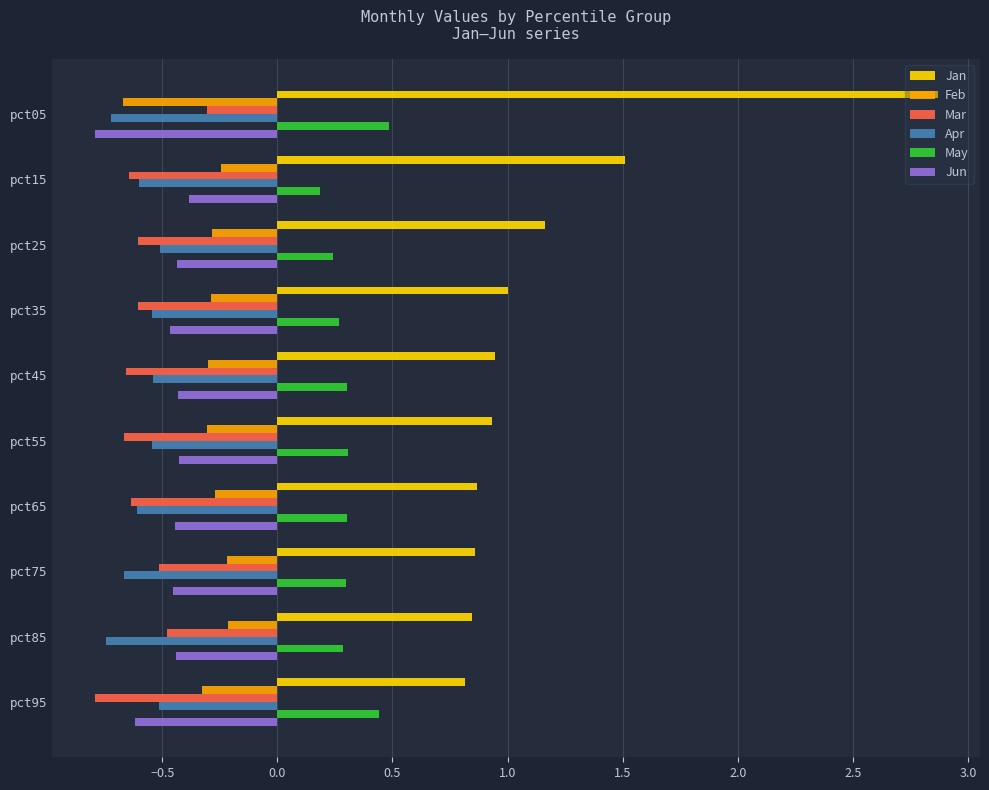

Is the value of Jan at pct85 greater than the value of Apr at pct05?

Yes